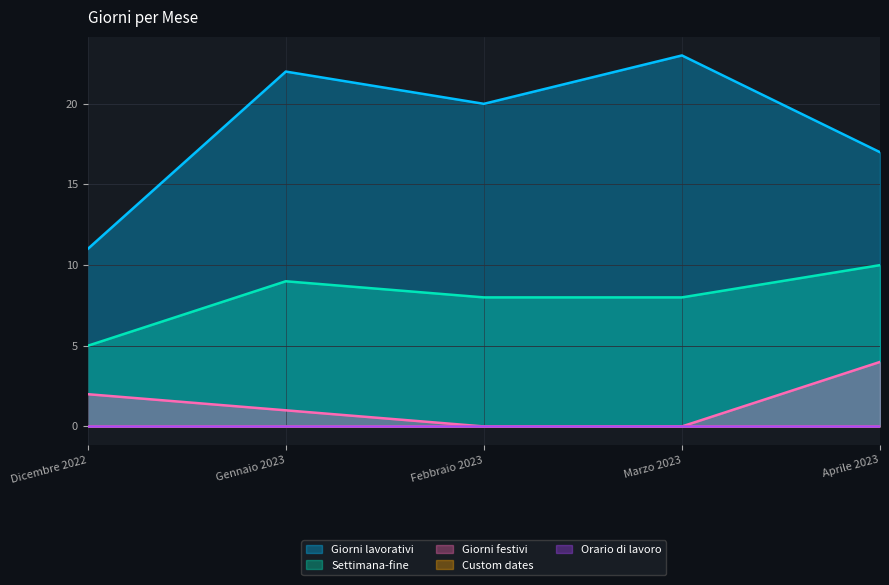

What is the average value of the Giorni lavorativi series?

19